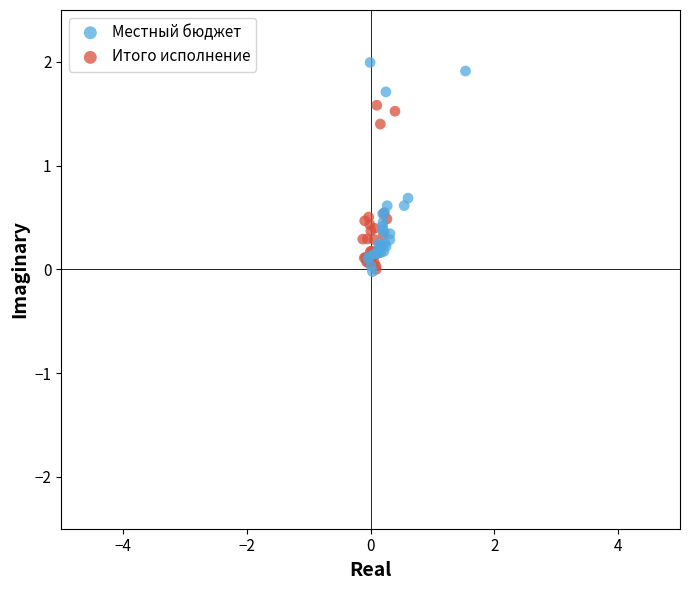

Which series reaches the maximum Y coordinate?

Местный бюджет